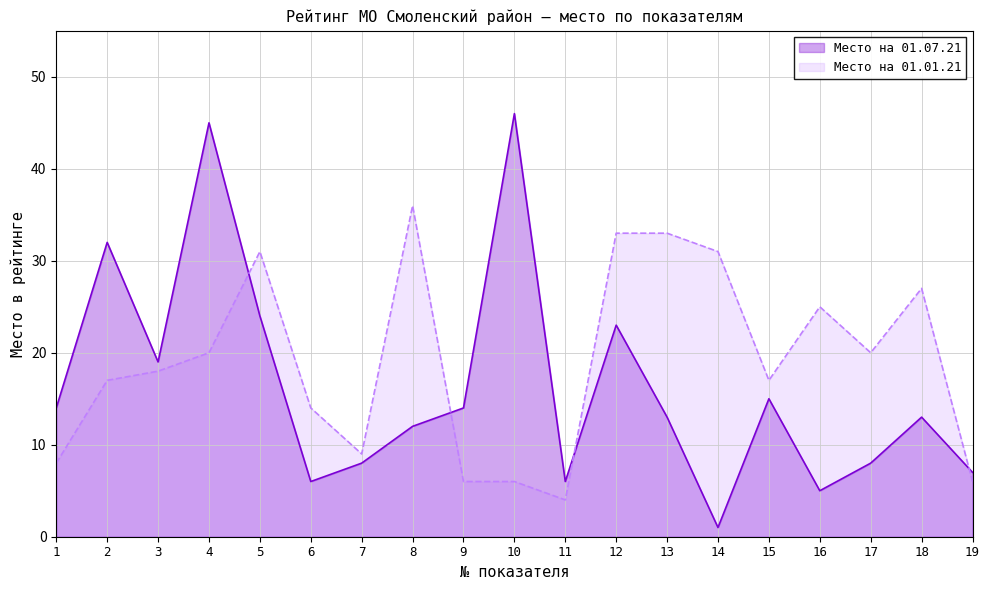

Between 15 and 12, which is larger?

12